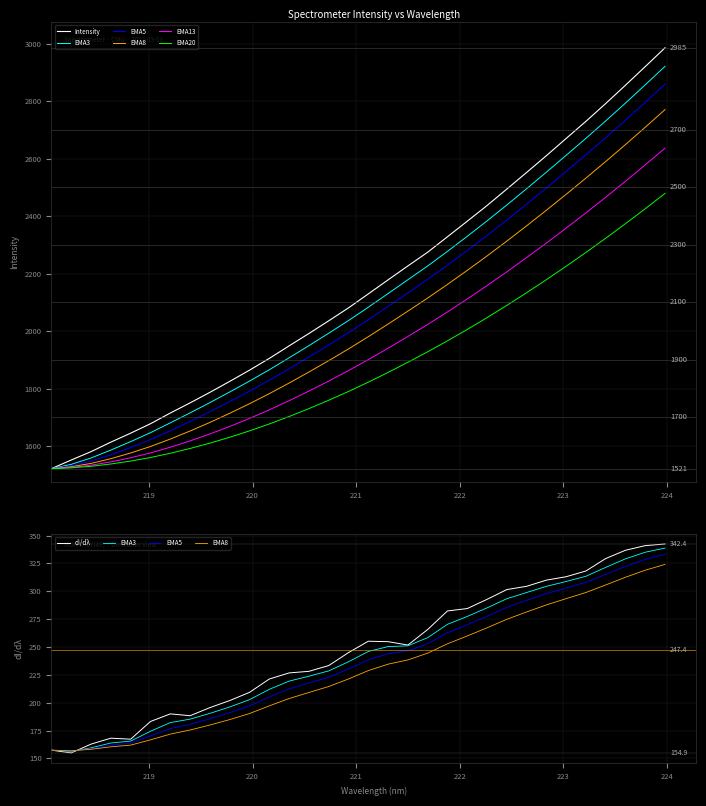

What is the sum of the values at 223.9802 and 219.589?

4771.9